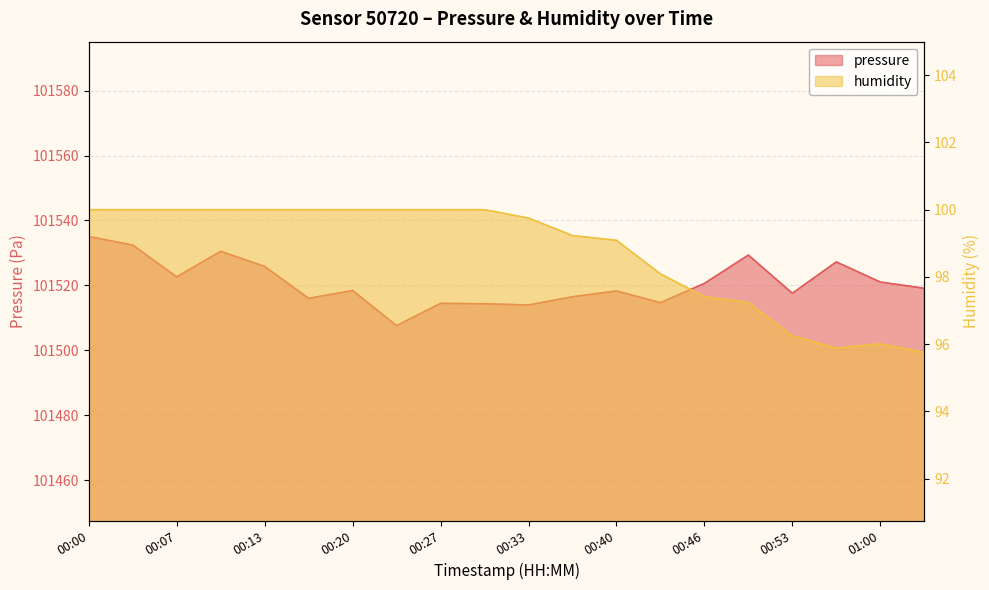

Is it true that pressure equals 36739.5 at 00:04?

False